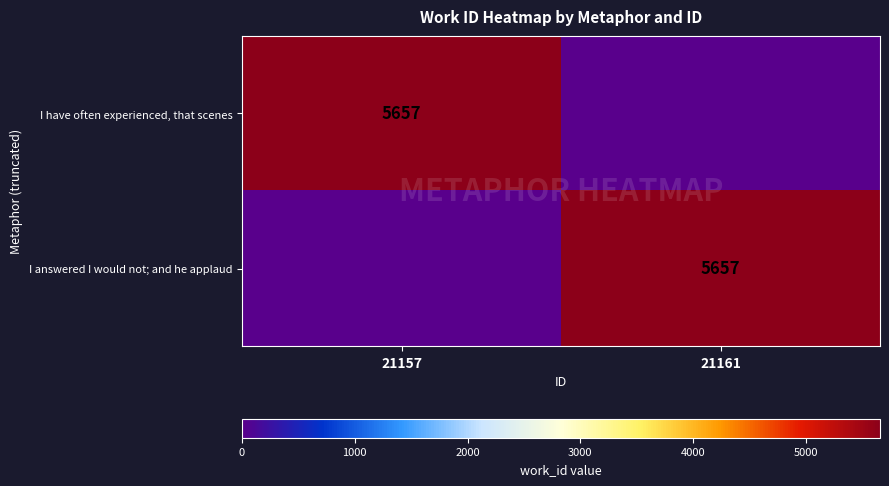

Is it true that I have often experienced, that scenes equals 2872 at 21157?

False